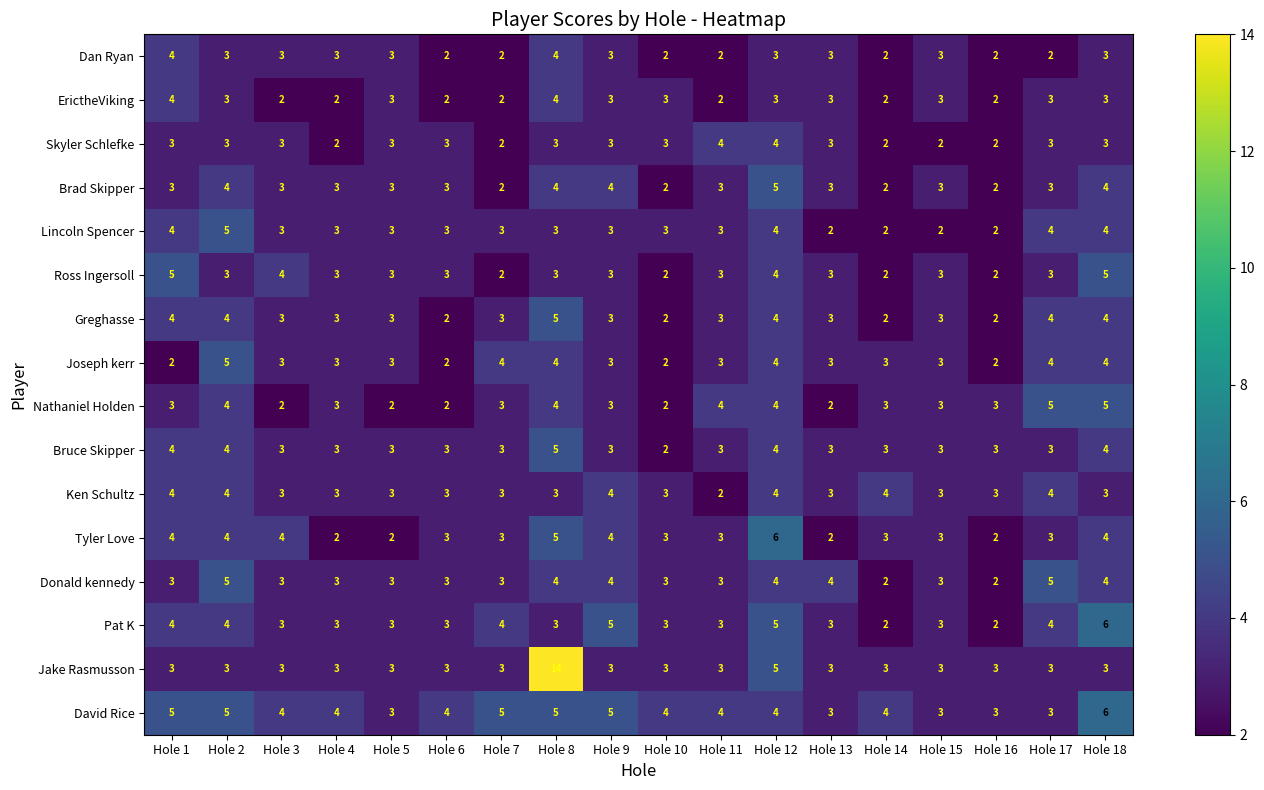

How many values in the Tyler Love series are below 3?

4